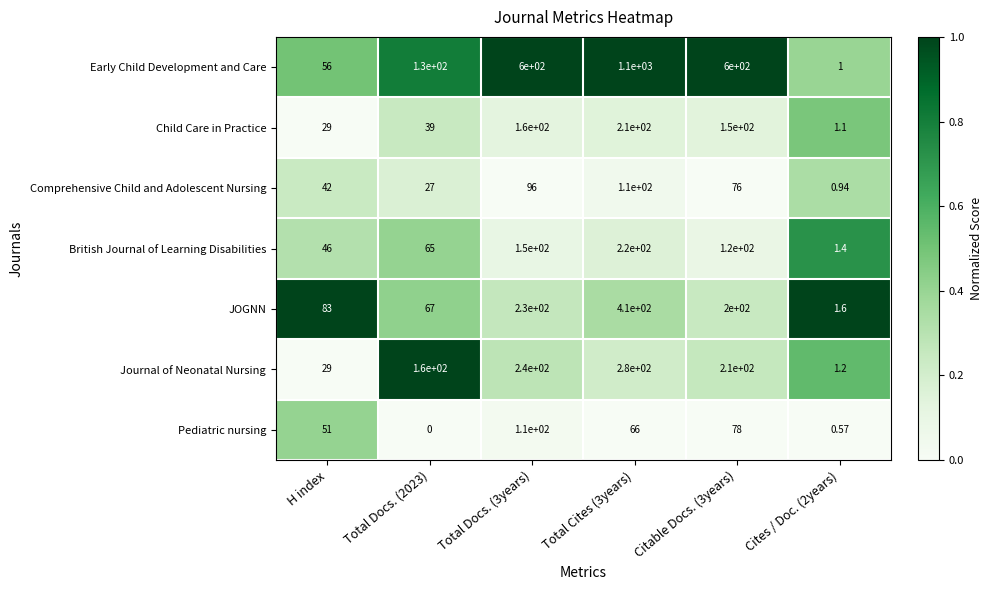

Is the value of Pediatric nursing at Cites / Doc. (2years) greater than the value of Child Care in Practice at Total Docs. (2023)?

No